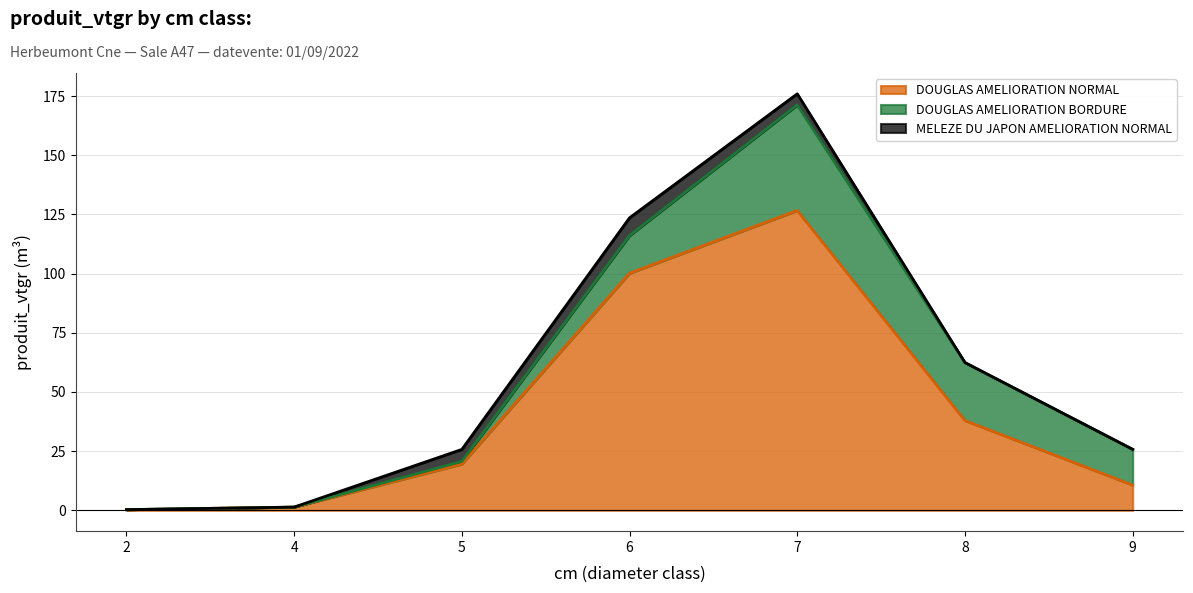

What is the spread (max minus min) of values at 7?

122.0